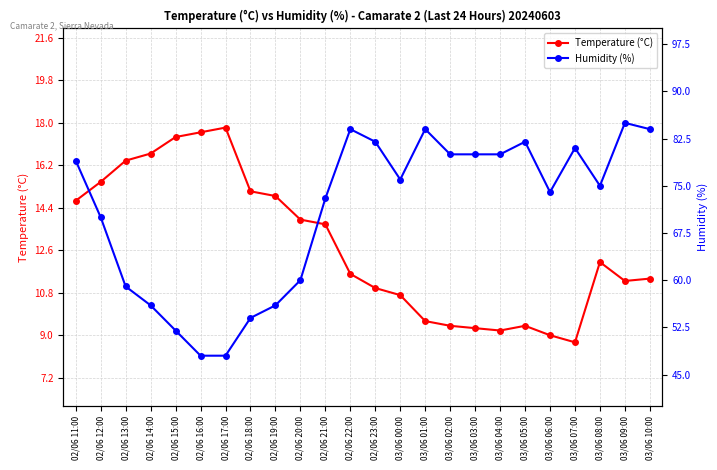

At which category does Humidity (%) reach its first local valley?

03/06 00:00